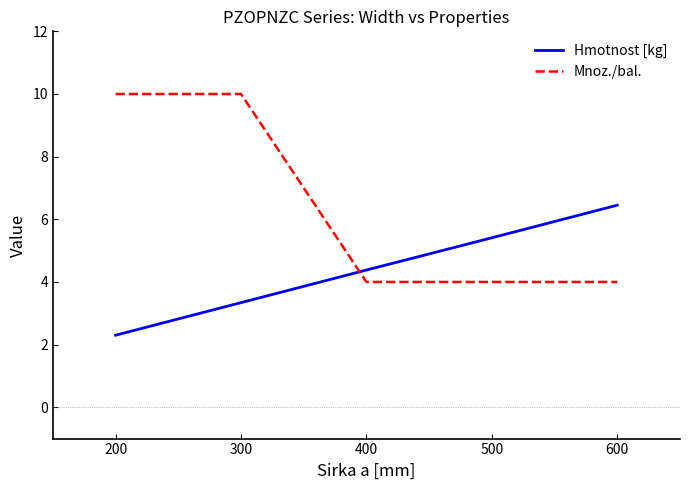

Reading left to right, extract all data points from this chart.

Hmotnost [kg]: 2.3	3.3	4.4	5.4	6.5
Mnoz./bal.: 10.0	10.0	4.0	4.0	4.0